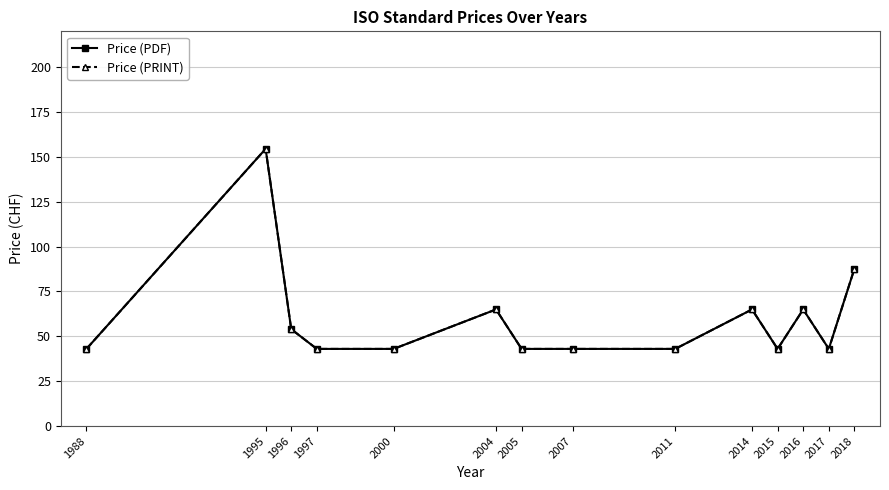

Is the value of Price (PRINT) at 2018 greater than the value of Price (PDF) at 1997?

Yes